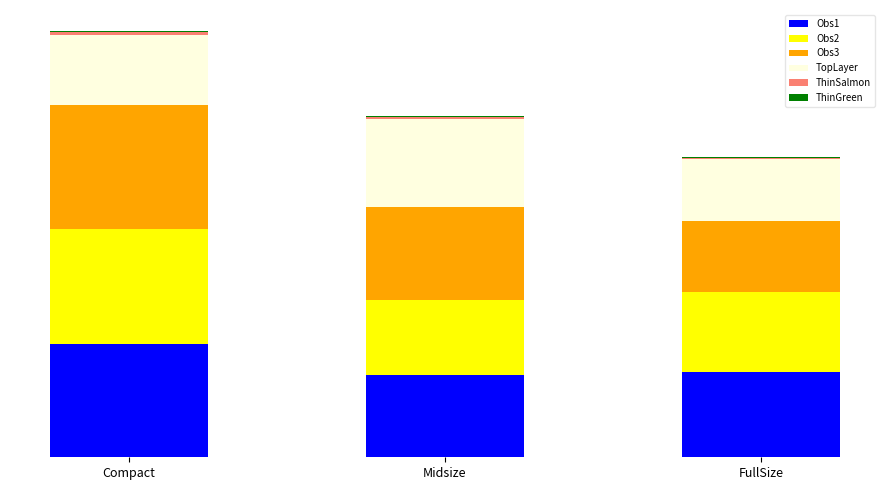

What is the total value across all series at Midsize?

1937